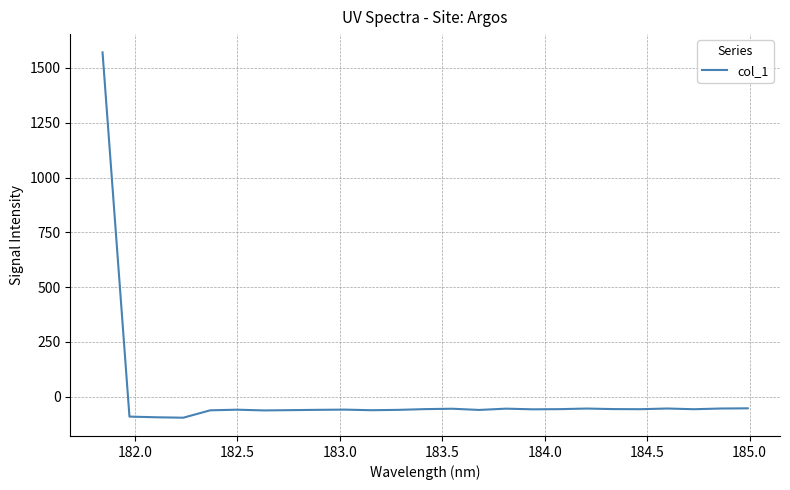

What is the maximum value shown in the chart?

1570.6